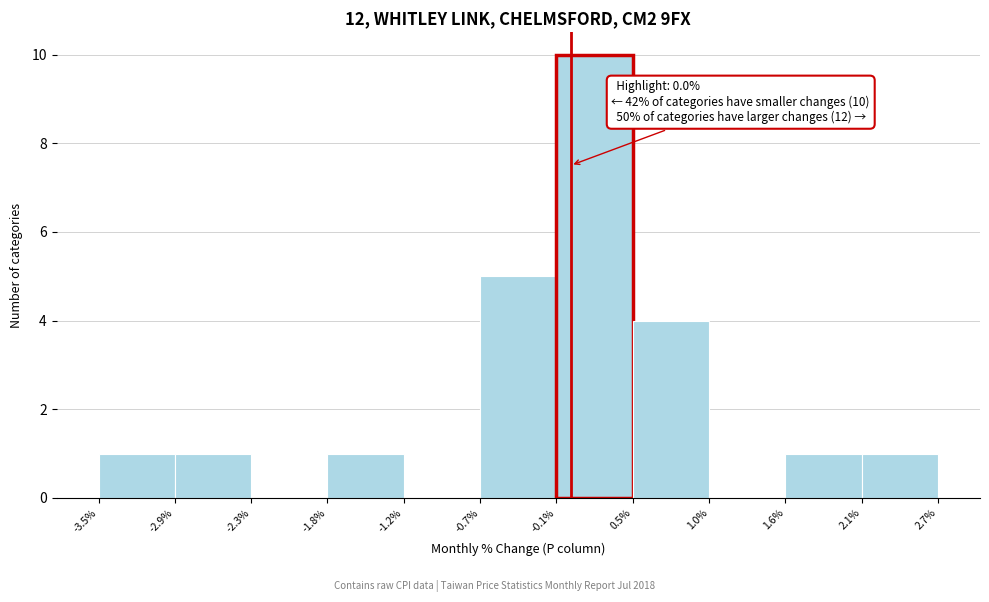

Which range on the x-axis has the tallest bar?

-0.1% to 0.5%